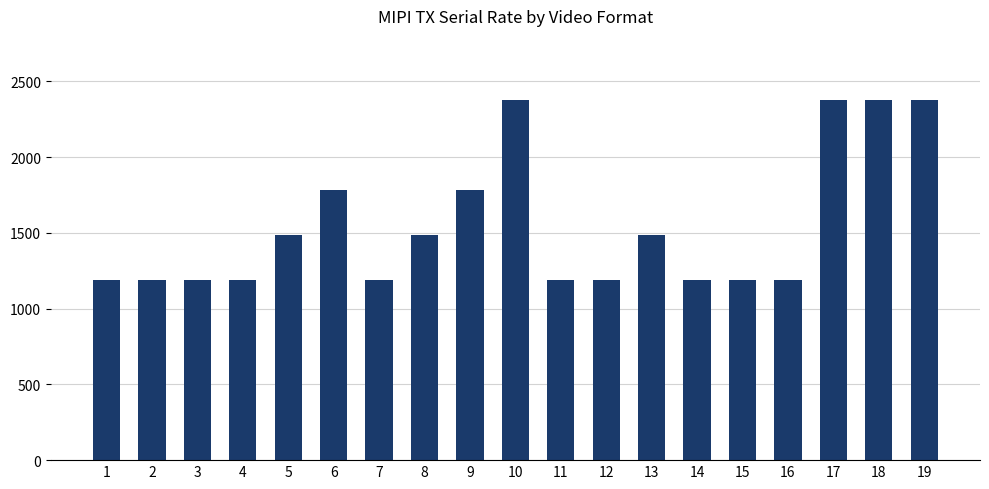

What is the minimum value shown in the chart?

1188